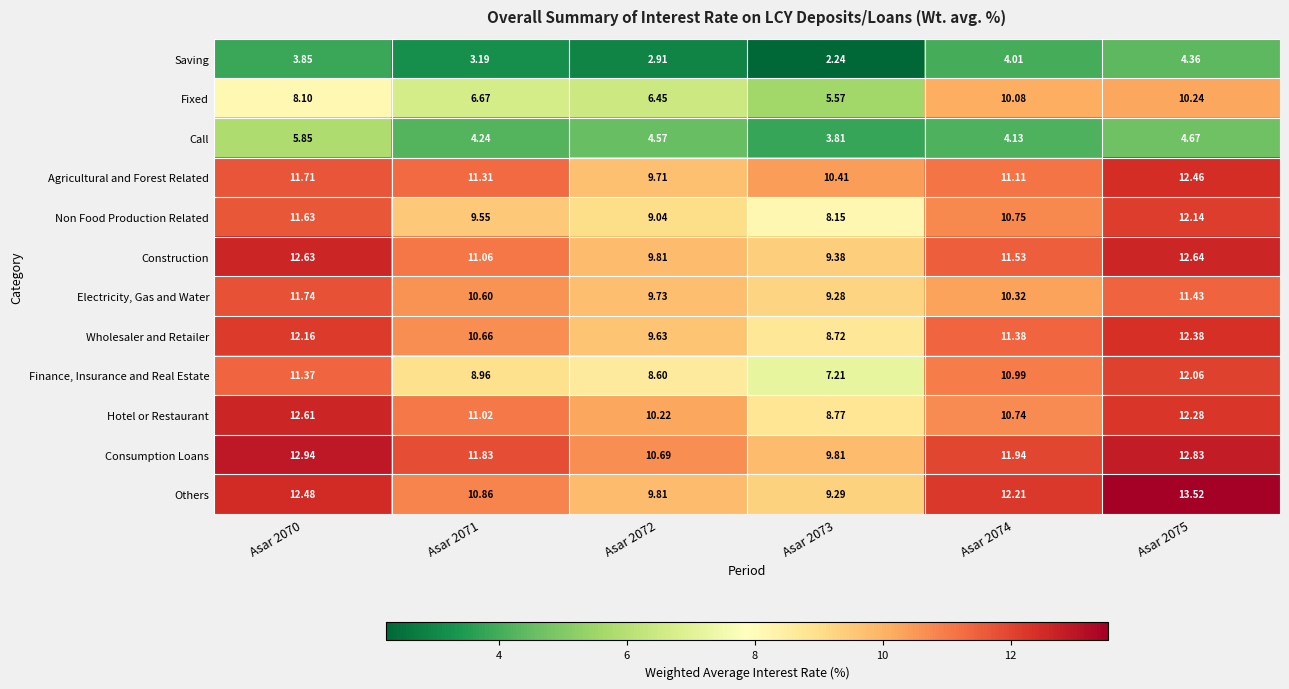

Which series has the widest spread of values?

Finance, Insurance and Real Estate